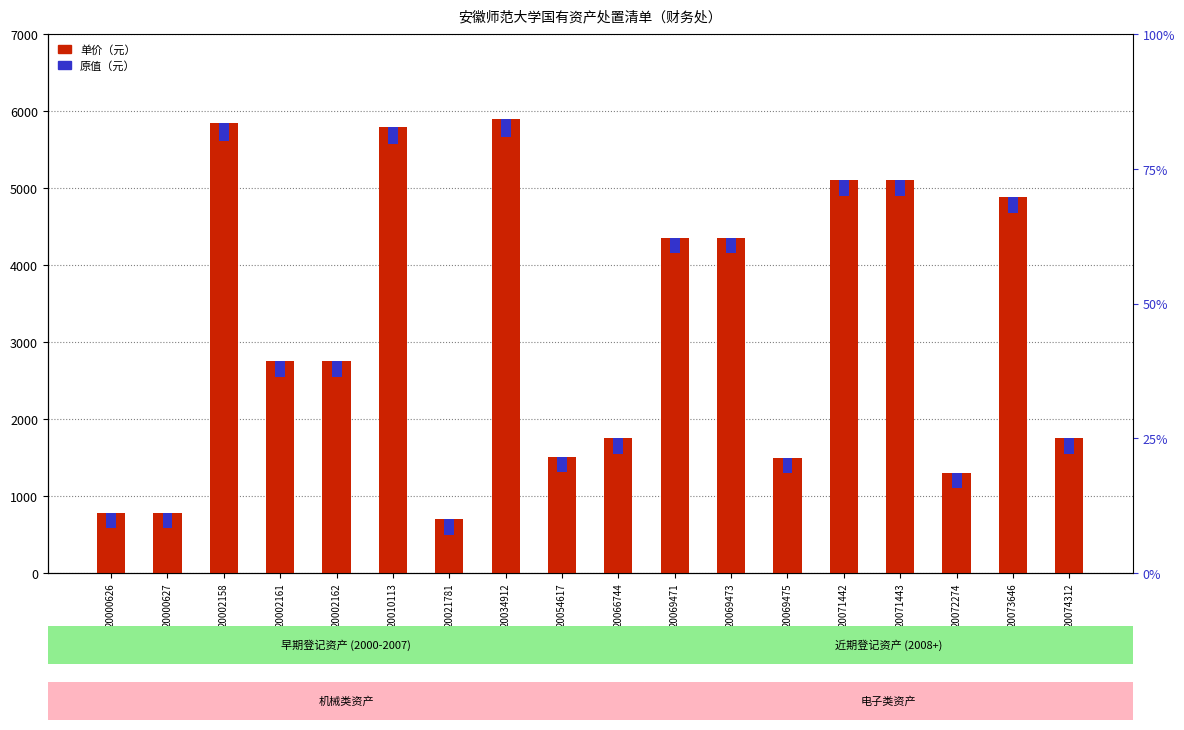

Which category has the highest value in the 单价（元） series?

20034912